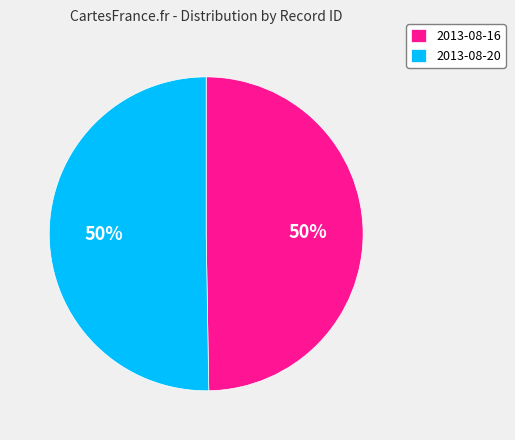

To the nearest percent, what is the combined percentage of 2013-08-16 and 2013-08-20?

100%